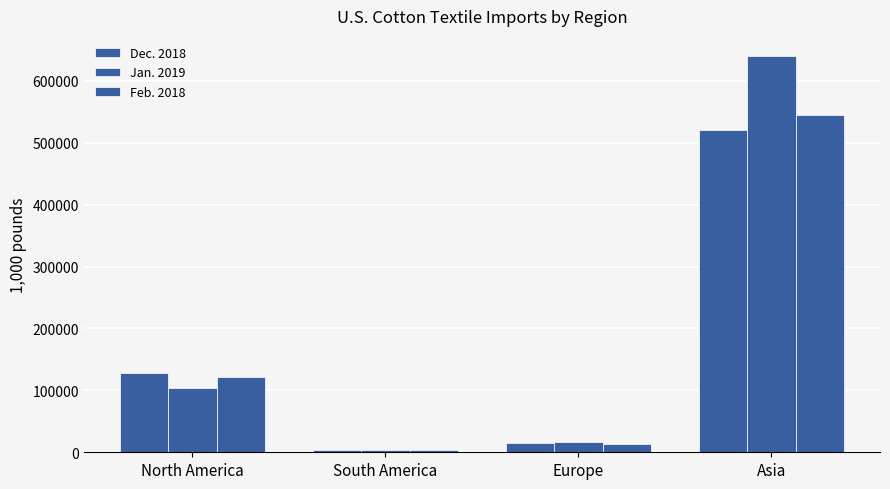

Reading left to right, what are all the values shown in this chart?

Dec. 2018: North America=127499.2	South America=4203.9	Europe=14852.2	Asia=521220.6
Jan. 2019: North America=103698.6	South America=4387.7	Europe=16396.8	Asia=640386.1
Feb. 2018: North America=122217.2	South America=4426.1	Europe=13819.0	Asia=545246.6